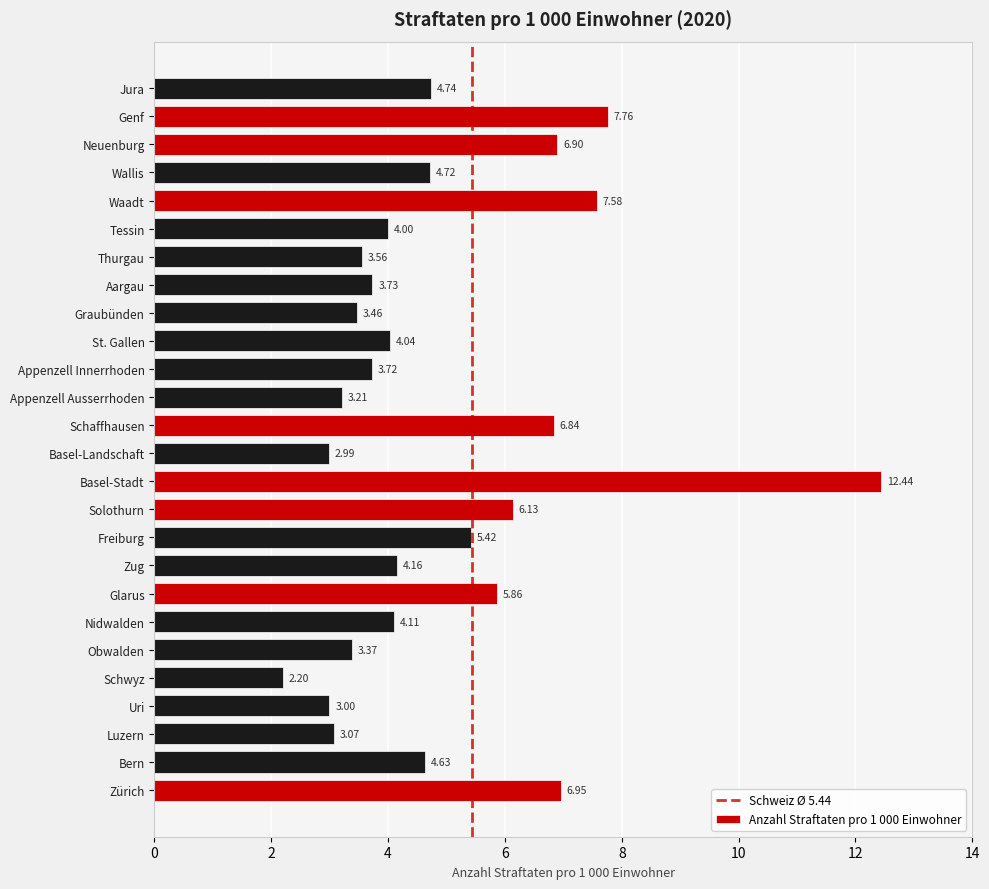

List the labels in order of value, largest first.

Basel-Stadt, Genf, Waadt, Zürich, Neuenburg, Schaffhausen, Solothurn, Glarus, Freiburg, Jura, Wallis, Bern, Zug, Nidwalden, St. Gallen, Tessin, Aargau, Appenzell Innerrhoden, Thurgau, Graubünden, Obwalden, Appenzell Ausserrhoden, Luzern, Uri, Basel-Landschaft, Schwyz